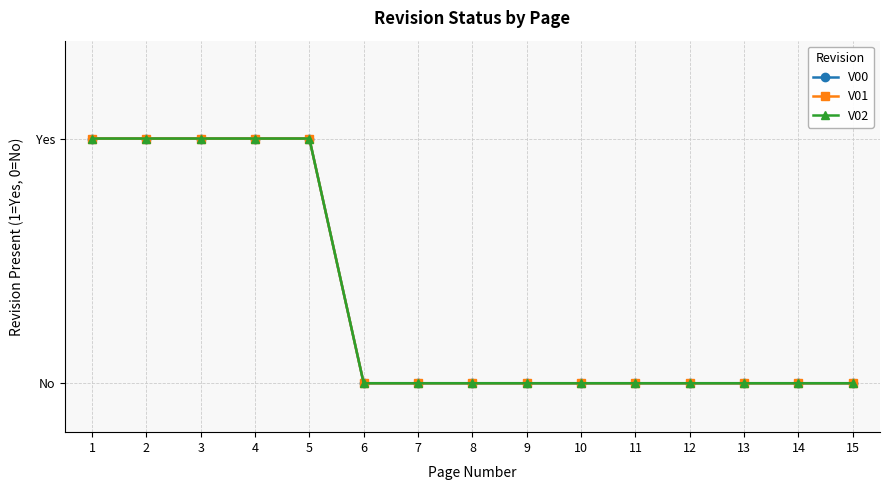

List the series in order of their peak value, highest first.

V00, V01, V02